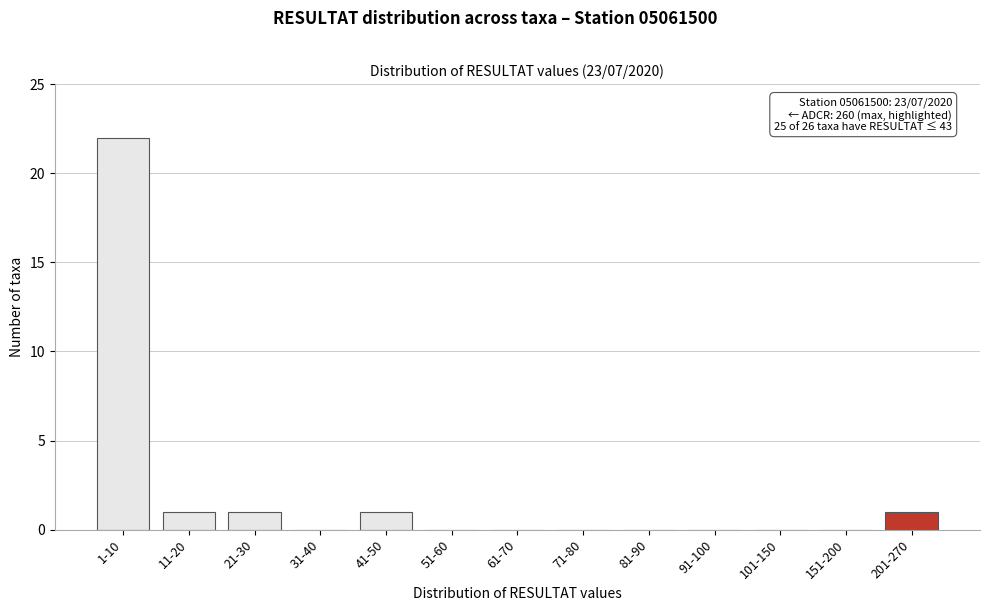

Reading left to right, transcribe all the data shown in this chart.

1-10=22	11-20=1	21-30=1	31-40=0	41-50=1	51-60=0	61-70=0	71-80=0	81-90=0	91-100=0	101-150=0	151-200=0	201-270=1